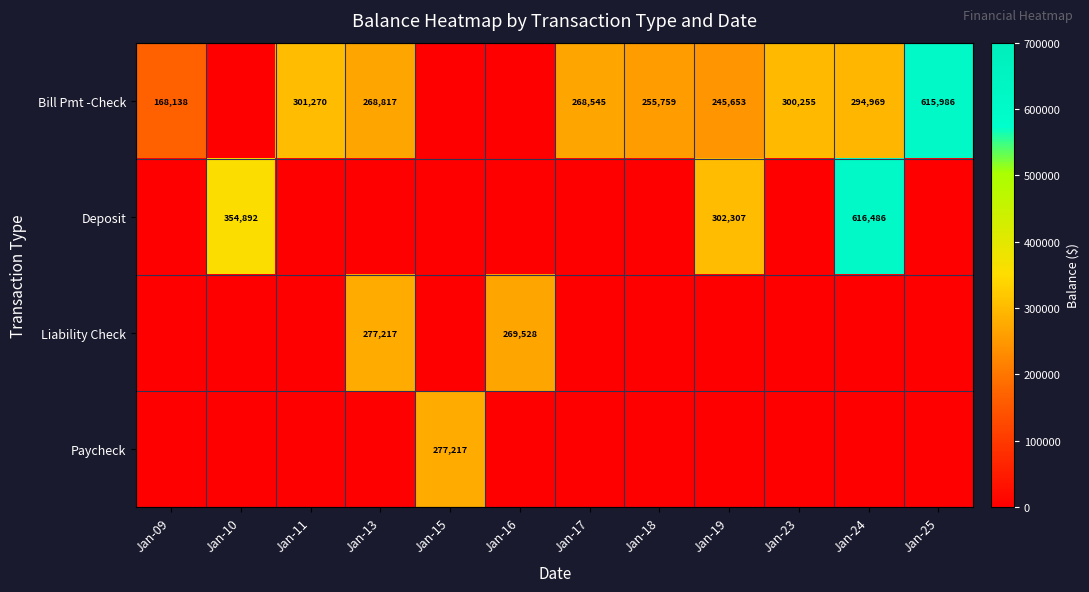

True or false: Deposit has a value of 616486 at Jan-24.

True